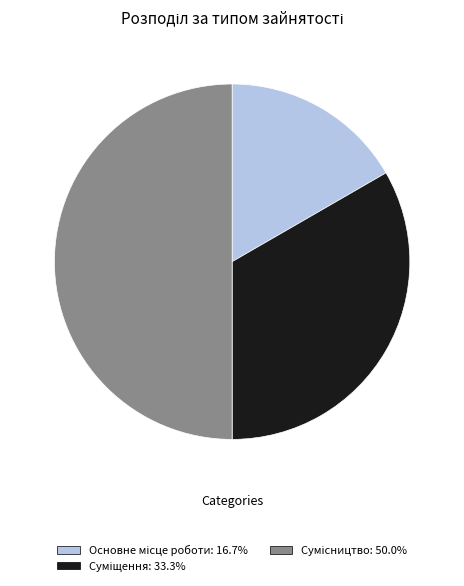

True or false: Суміщення accounts for 46% of the total.

False